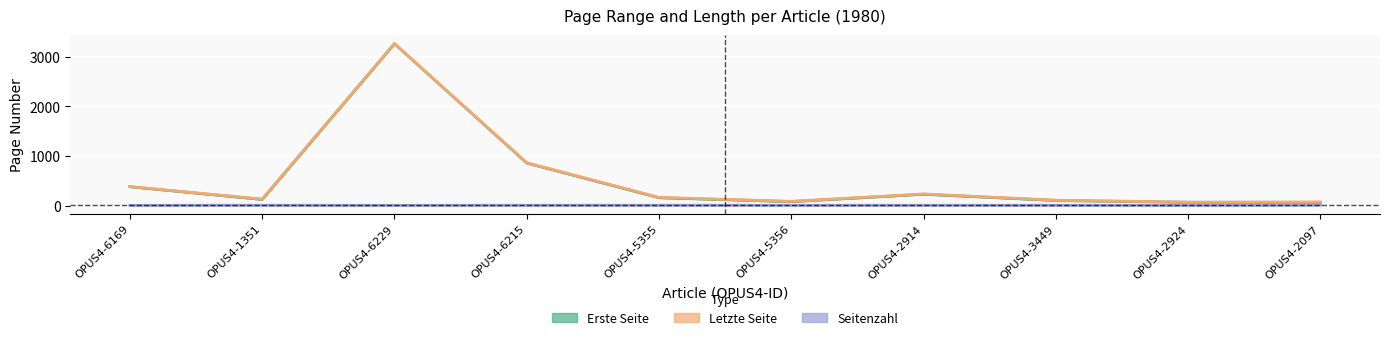

Between OPUS4-6169 and OPUS4-5355, which is larger?

OPUS4-6169